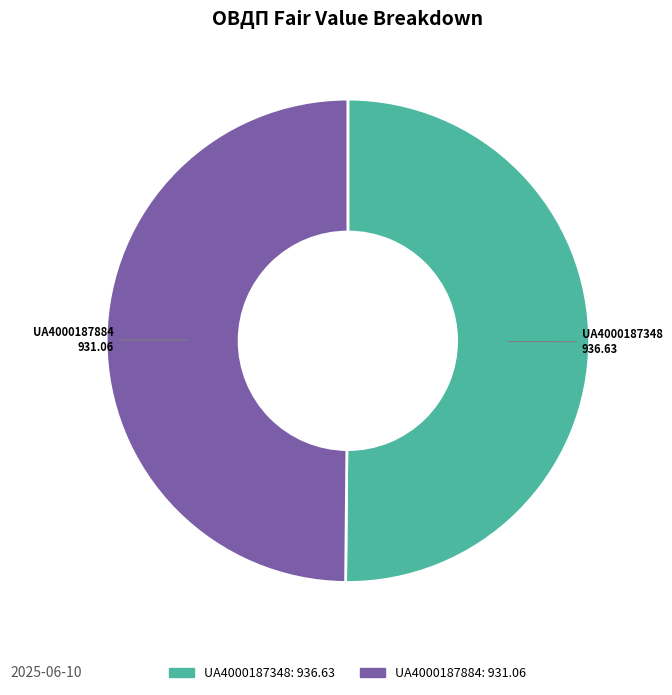

Is the sum of UA4000187884 and UA4000187348 greater than half?

Yes